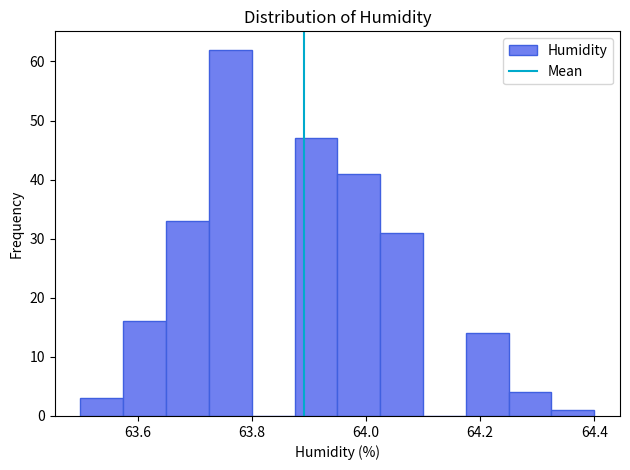

Read against the x-axis, roughly where is the centre of the tallest bar?

63.76